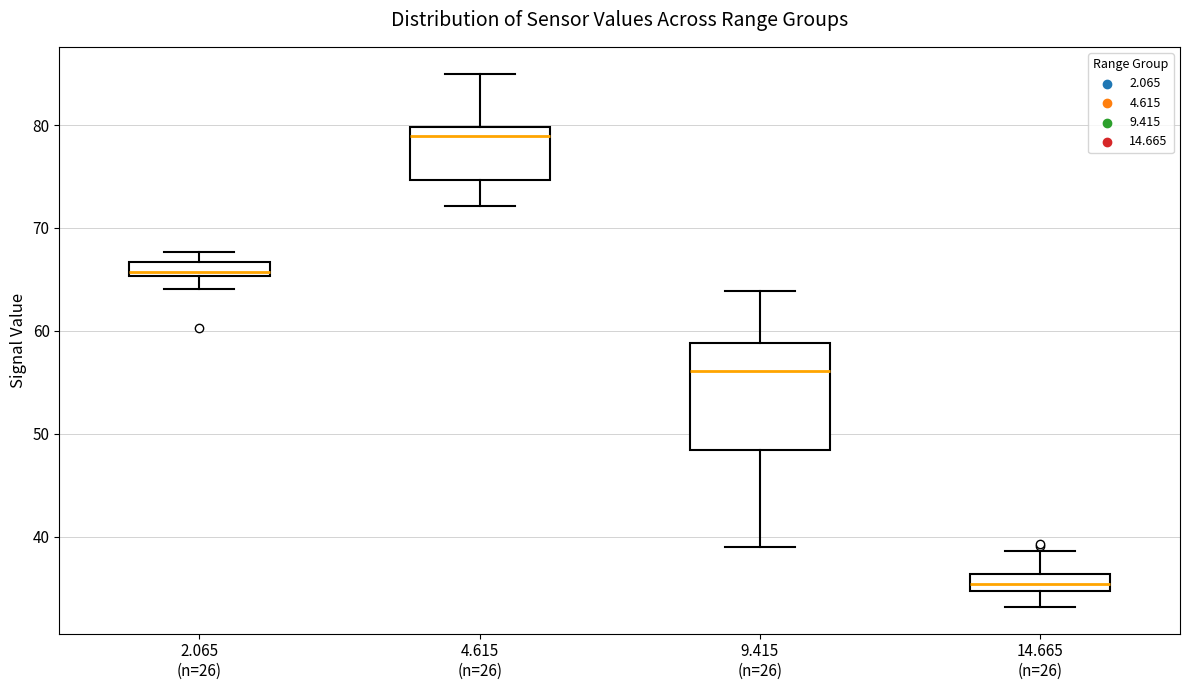

Where is the lower edge of the box for 4.615 (n=26) on the y-axis? The values are not printed on the chart, so give them approximately, as read against the axis.

75